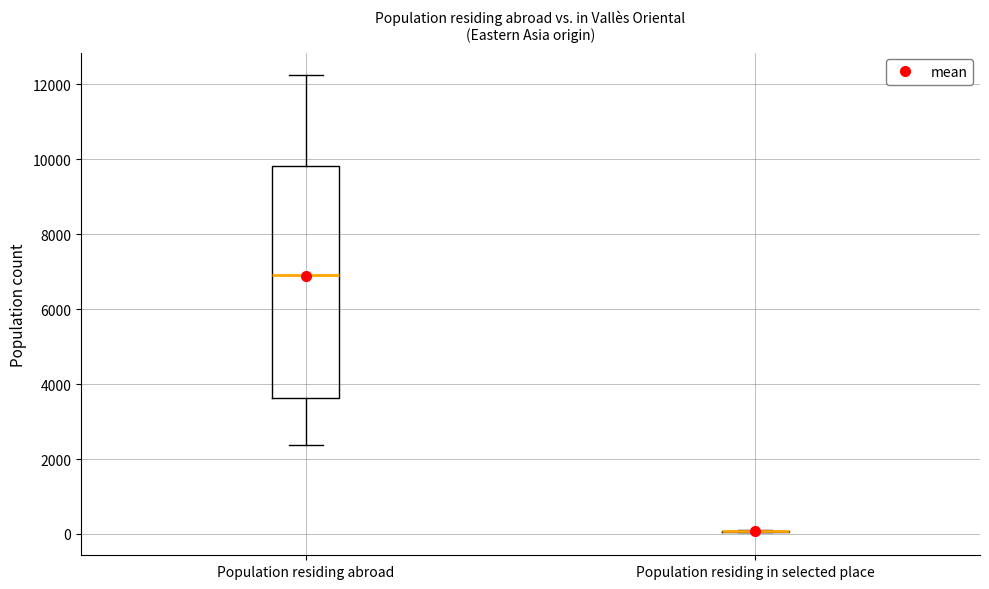

Reading left to right, read every box against the y-axis: the position of its median line, the range the box covers, and the ends of its whiskers. The values are not printed on the chart, so give them approximately, as read against the axis.

Population residing abroad: median 7000, box 3600 to 9800, whiskers 2400 to 12200
Population residing in selected place: box collapsed to a line at 0, whiskers 0 to 200